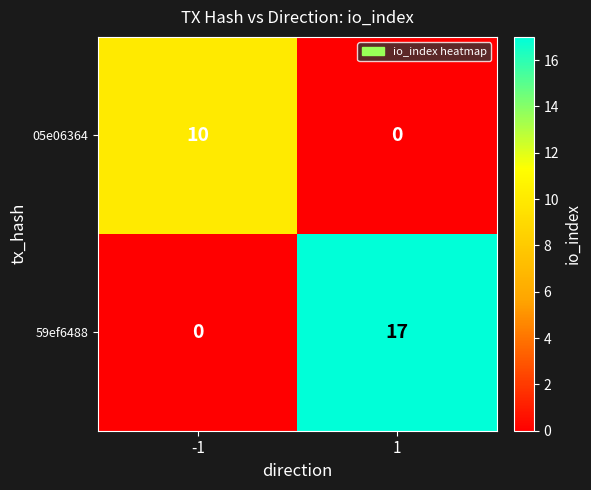

The value of 59ef6488 at 1 is 17. True or false?

True